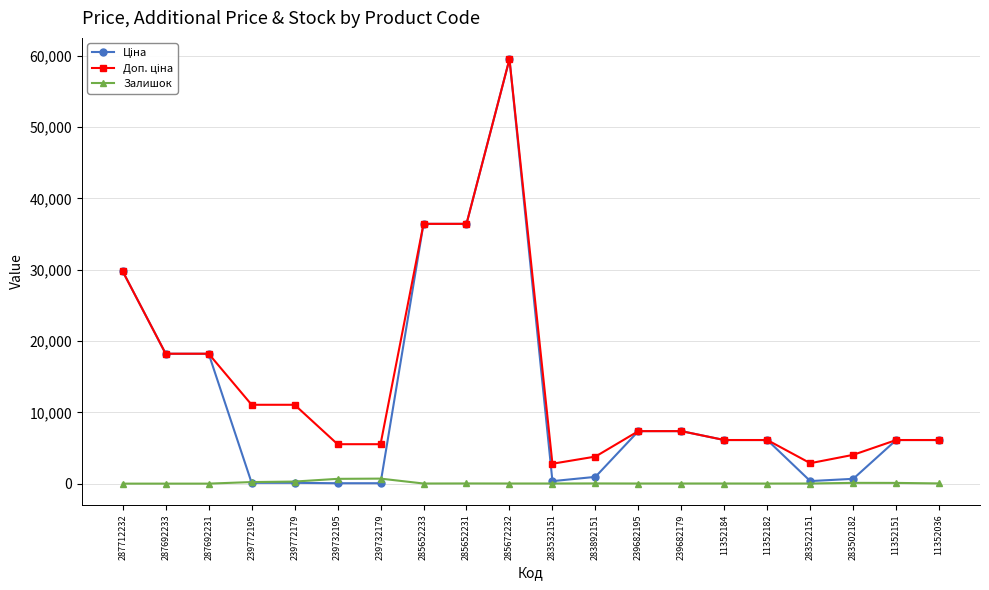

True or false: Залишок has a value of 27.0 at 11352036.

True